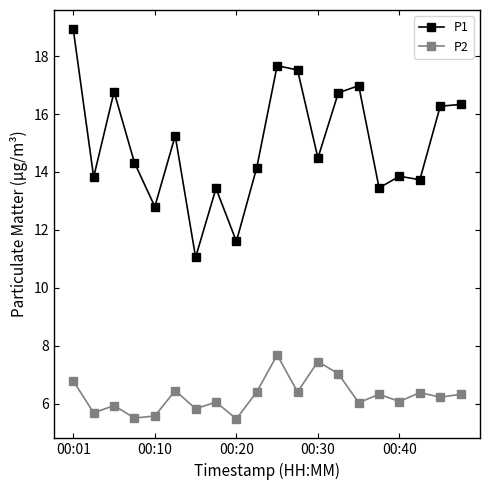

Which series has the largest range (max minus min)?

P1